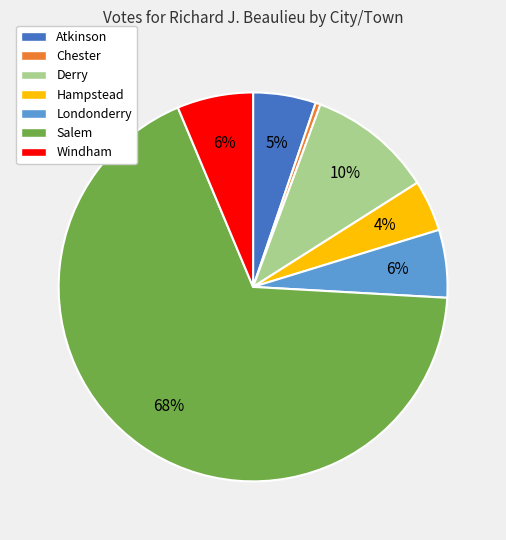

Which has a higher value, Chester or Atkinson?

Atkinson